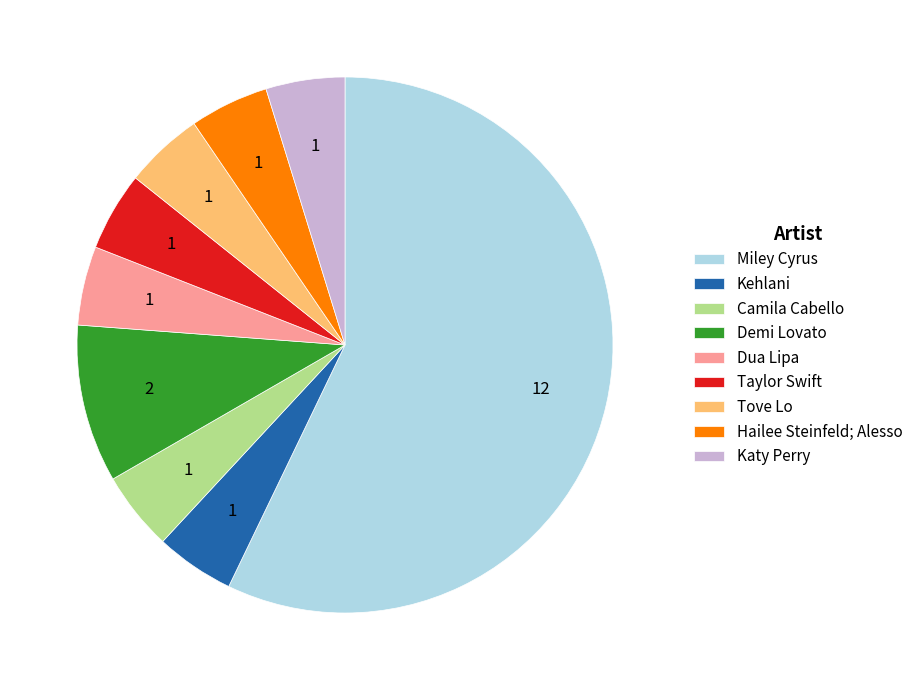

Is there a majority slice in this chart?

Yes